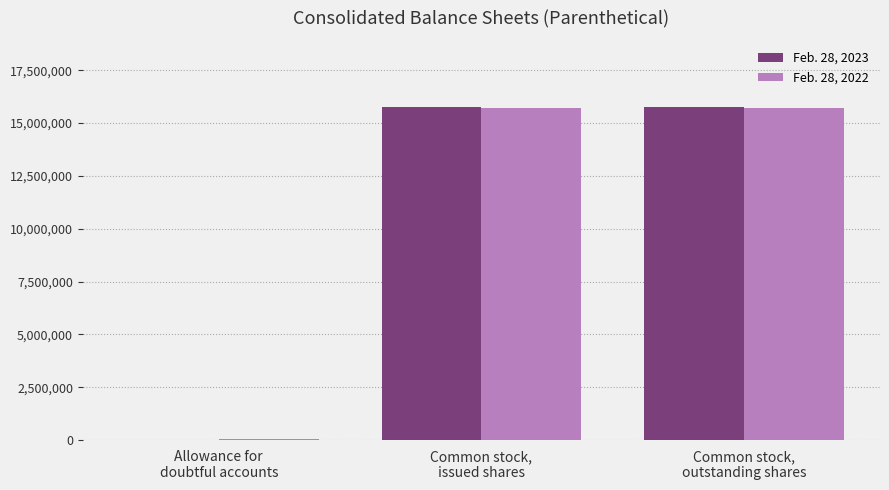

The Feb. 28, 2023 series shows 15742073 at Common stock,
issued shares. True or false?

True